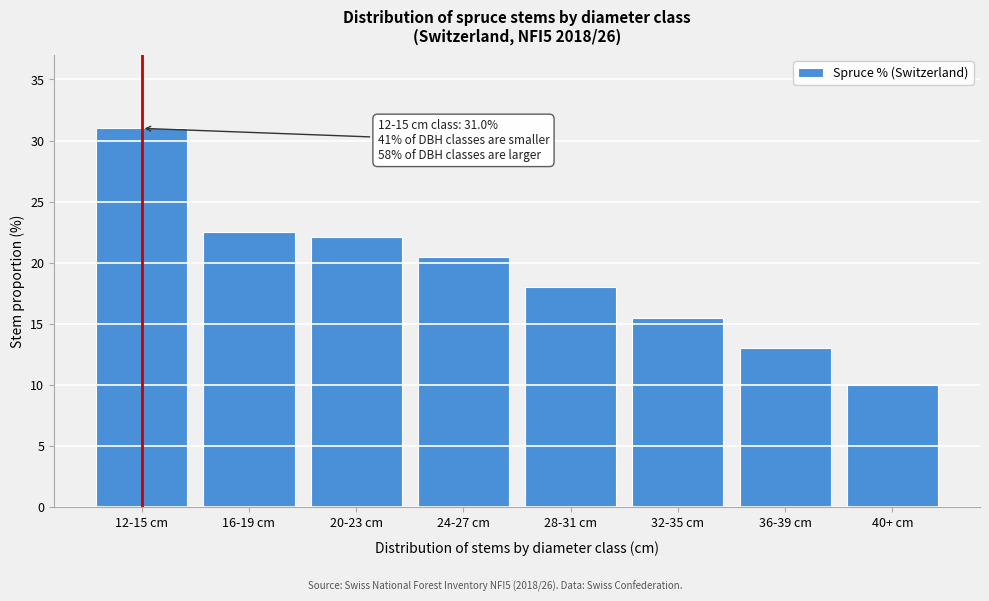

Reading left to right, list all the values displayed in this chart.

31.0	22.5	22.1	20.5	18.0	15.5	13.0	10.0